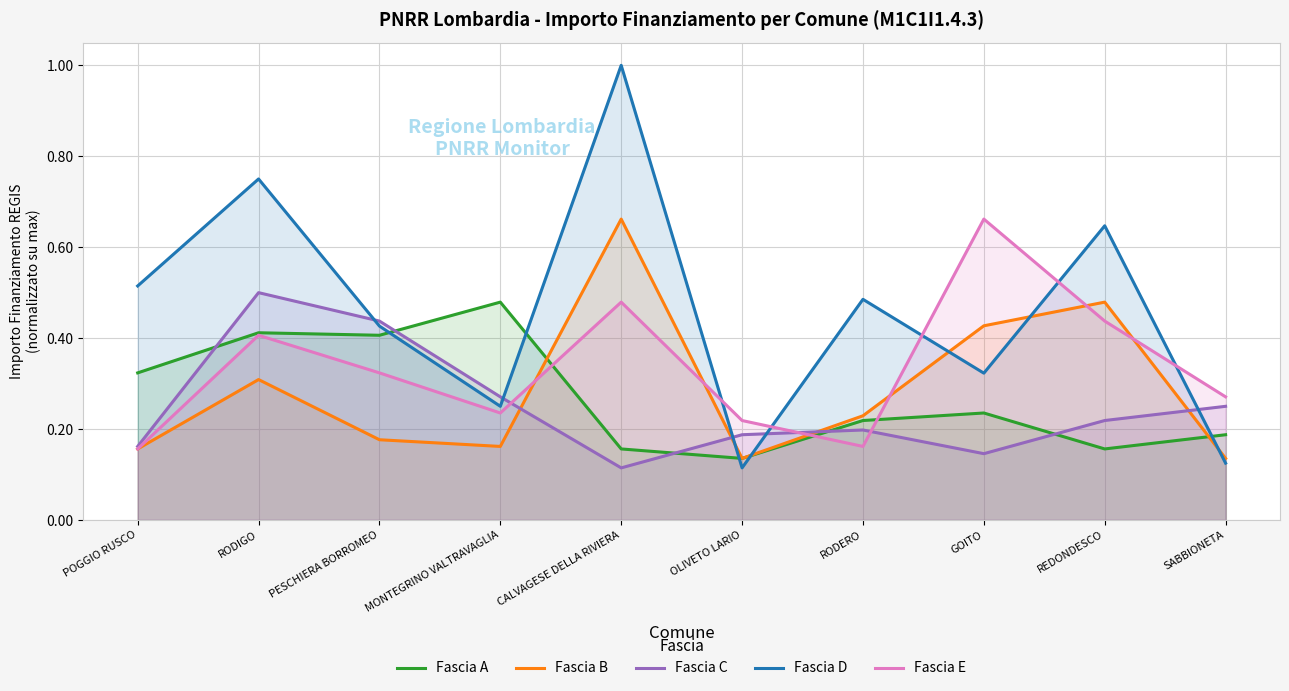

Which has a higher value, CALVAGESE DELLA RIVIERA or SABBIONETA?

SABBIONETA